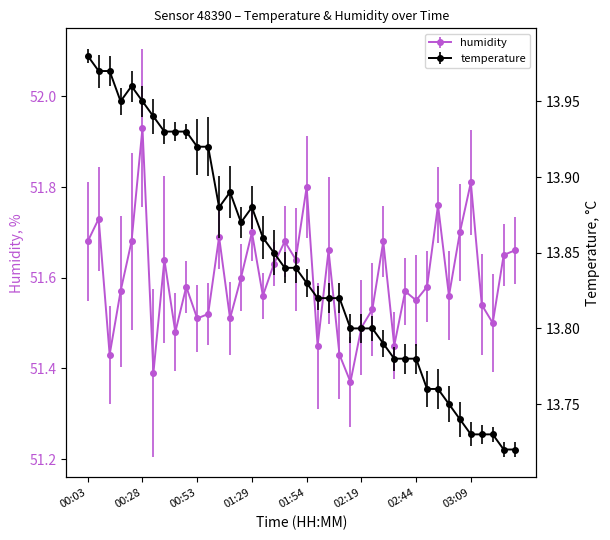

At 03:24, list the series in order from largest to smallest.

humidity, temperature